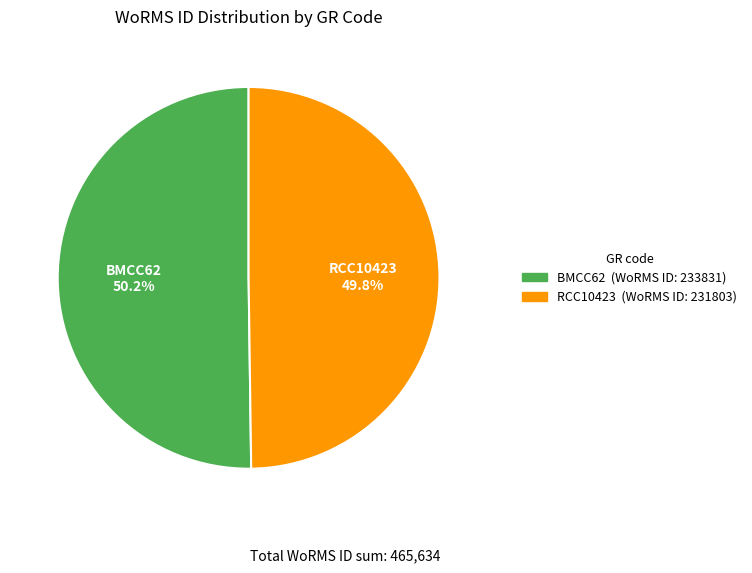

To the nearest percent, what percentage of the pie is BMCC62?

50%